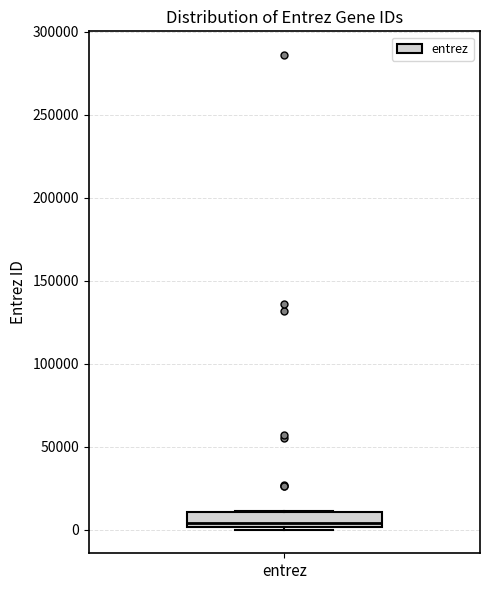

Where does the median line of the box for entrez sit on the y-axis? The values are not printed on the chart, so give them approximately, as read against the axis.

5000